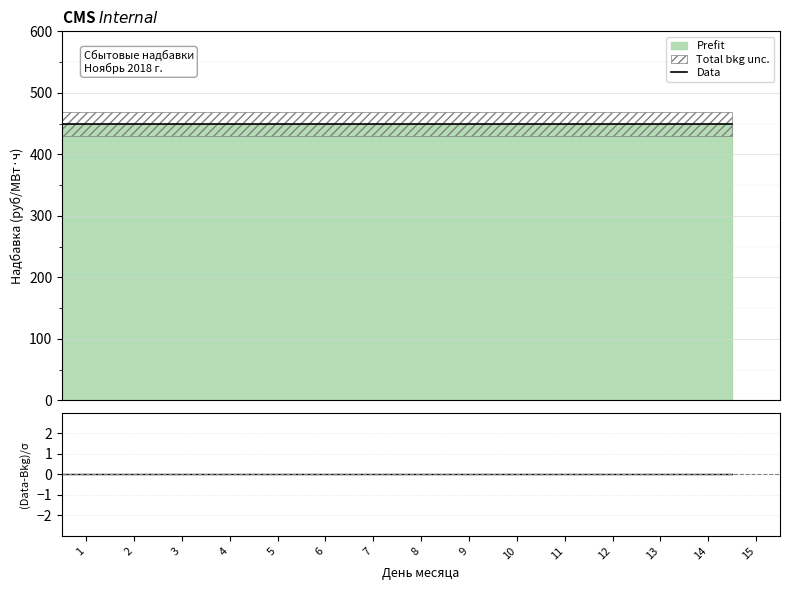

True or false: Data has more than 0 interior local peaks.

False